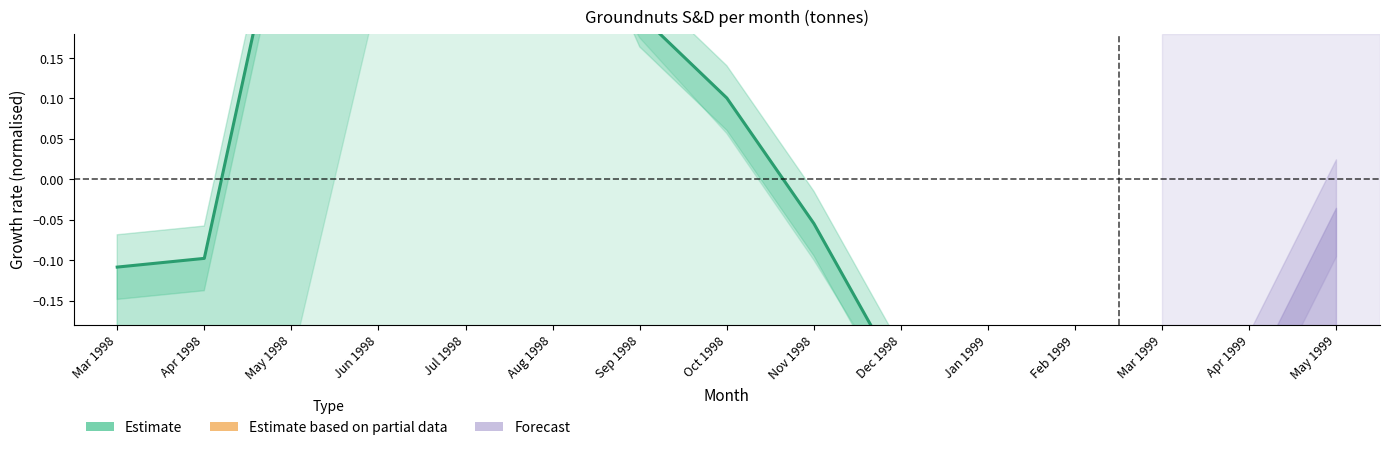

At which category does the data reach its first local peak?

Jun 1998